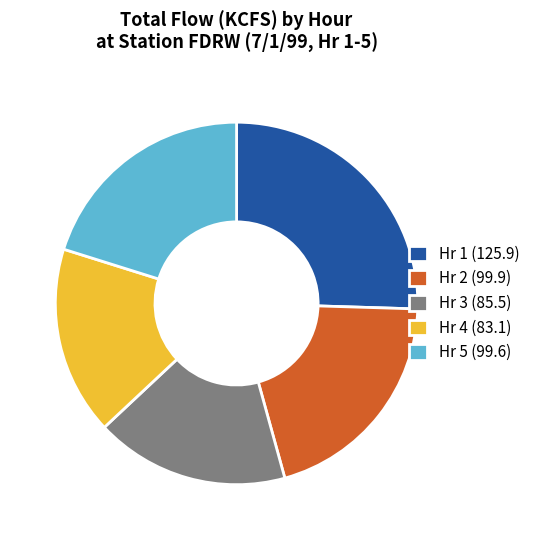

Does Hr 5 (99.6) represent more than half of the total?

No